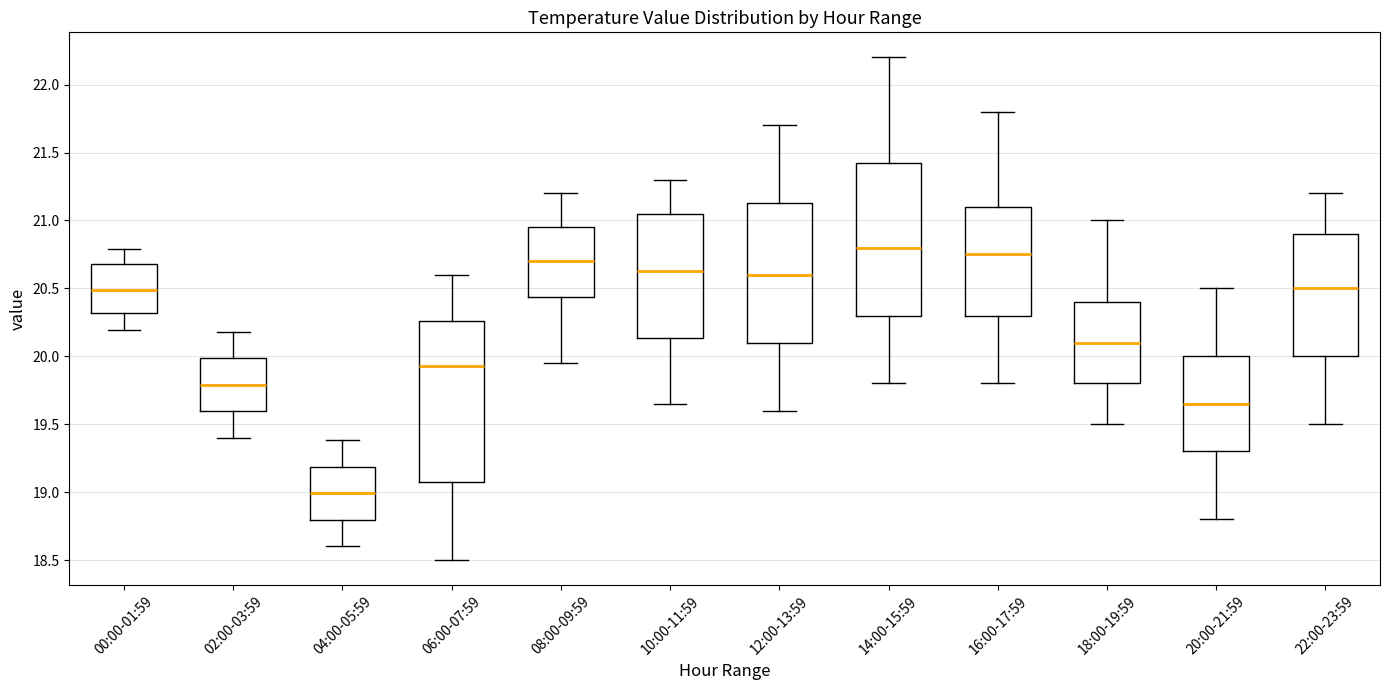

Reading left to right, read every box against the y-axis: the position of its median line, the range the box covers, and the ends of its whiskers. The values are not printed on the chart, so give them approximately, as read against the axis.

00:00-01:59: median 20.50, box 20.30 to 20.70, whiskers 20.20 to 20.80
02:00-03:59: median 19.80, box 19.60 to 20.00, whiskers 19.40 to 20.20
04:00-05:59: median 19.00, box 18.80 to 19.20, whiskers 18.60 to 19.40
06:00-07:59: median 19.95, box 19.10 to 20.25, whiskers 18.50 to 20.60
08:00-09:59: median 20.70, box 20.45 to 20.95, whiskers 19.95 to 21.20
10:00-11:59: median 20.65, box 20.15 to 21.05, whiskers 19.65 to 21.30
12:00-13:59: median 20.60, box 20.10 to 21.15, whiskers 19.60 to 21.70
14:00-15:59: median 20.80, box 20.30 to 21.45, whiskers 19.80 to 22.20
16:00-17:59: median 20.75, box 20.30 to 21.10, whiskers 19.80 to 21.80
18:00-19:59: median 20.10, box 19.80 to 20.40, whiskers 19.50 to 21.00
20:00-21:59: median 19.65, box 19.30 to 20.00, whiskers 18.80 to 20.50
22:00-23:59: median 20.50, box 20.00 to 20.90, whiskers 19.50 to 21.20